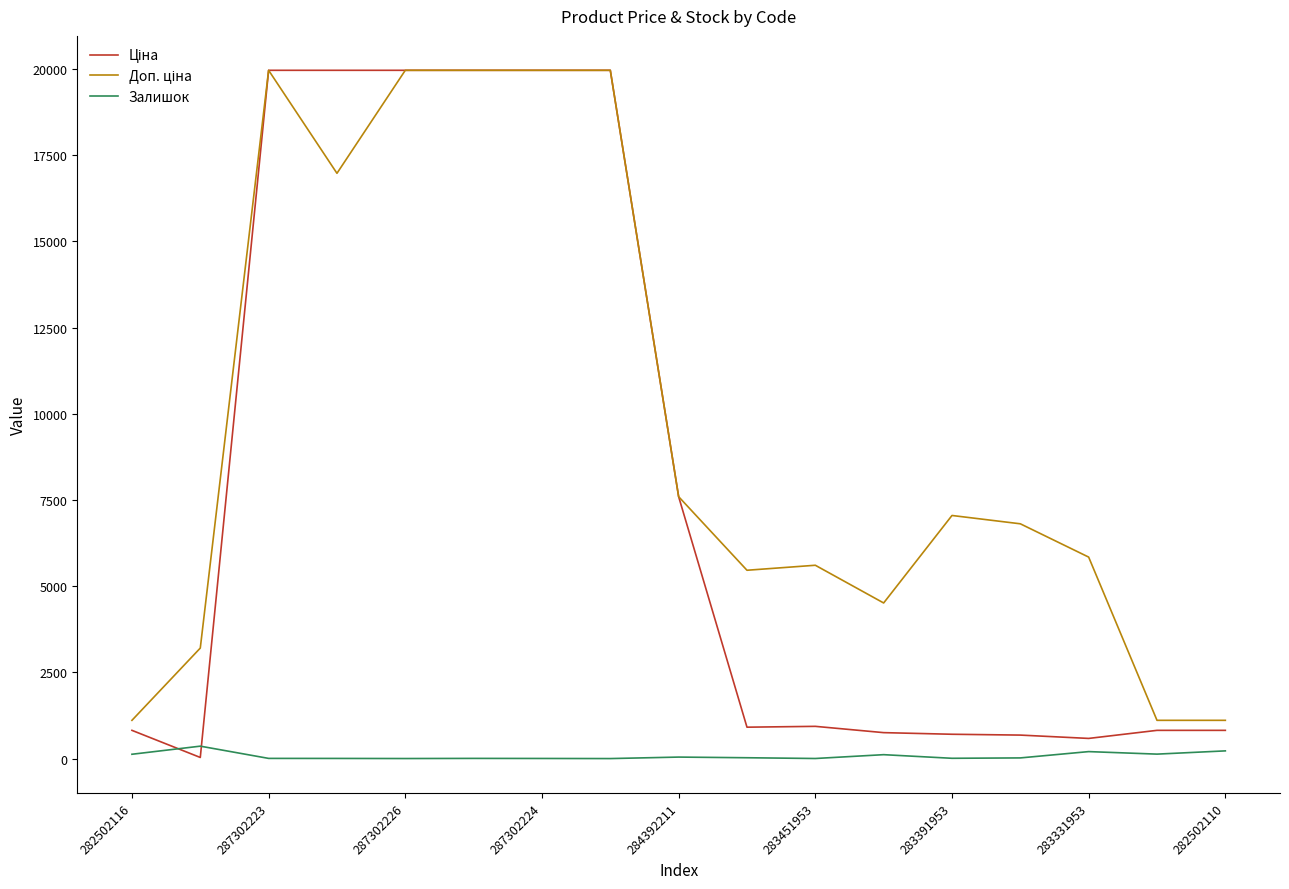

Does the chart display data point markers on the line(s)?

No